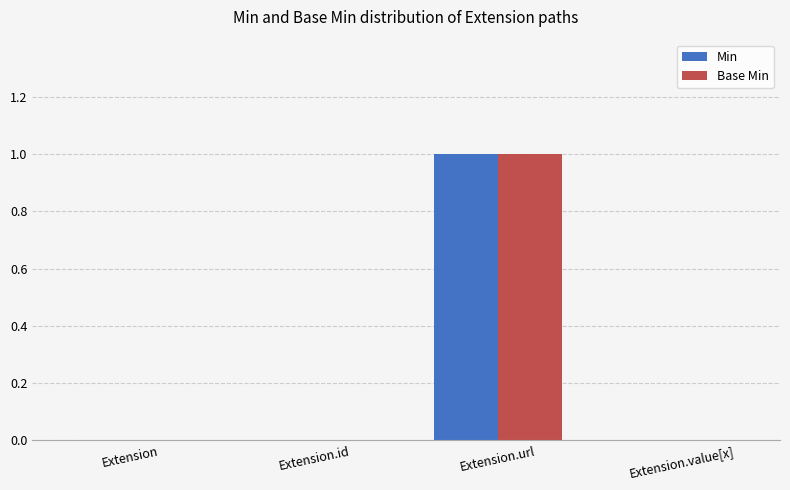

How many Min values are between 0 and 1?

4